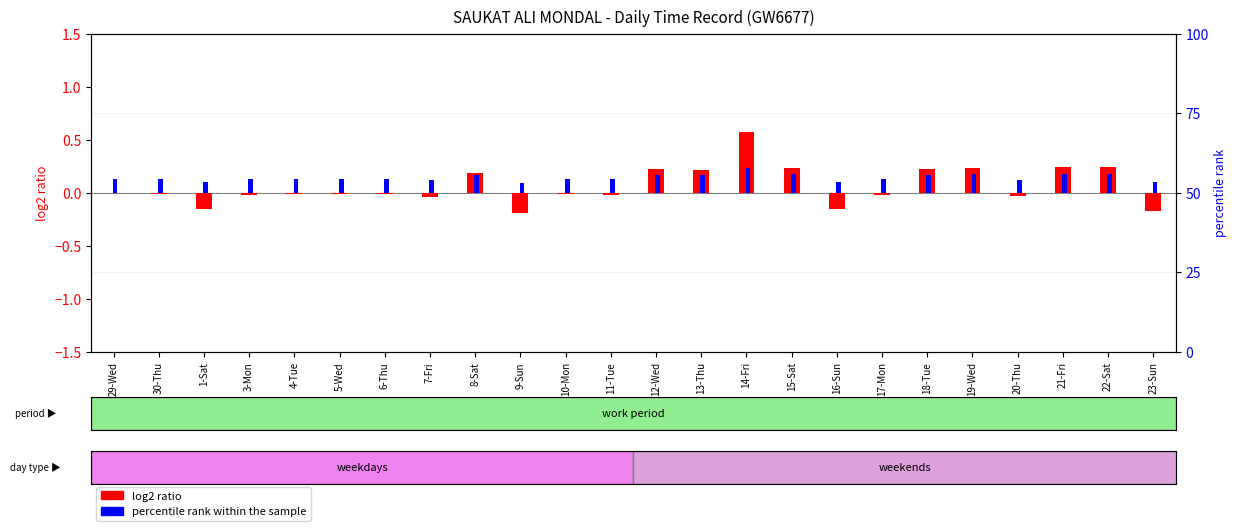

Reading right to left, what are all the values shown in this chart?

log2 ratio: -0.2	0.2	0.2	-0.0	0.2	0.2	-0.0	-0.2	0.2	0.6	0.2	0.2	-0.0	-0.0	-0.2	0.2	-0.0	-0.0	-0.0	-0.0	-0.0	-0.2	-0.0	-0.0
percentile rank within the sample: 0.1	0.2	0.2	0.1	0.2	0.2	0.1	0.1	0.2	0.2	0.2	0.2	0.1	0.1	0.1	0.2	0.1	0.1	0.1	0.1	0.1	0.1	0.1	0.1